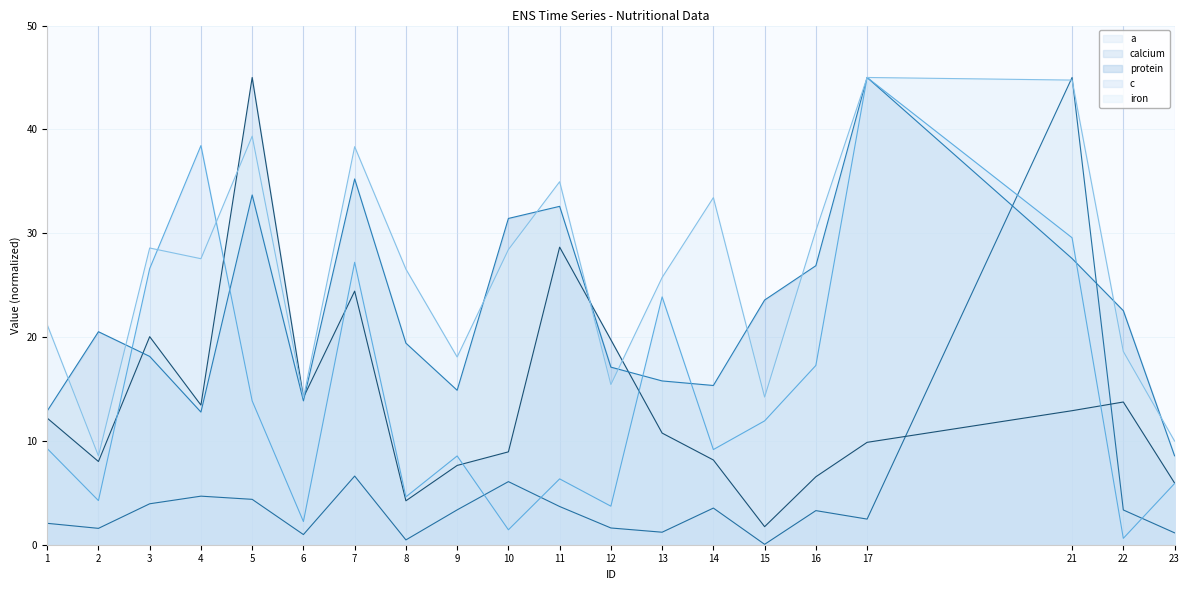

The value of calcium at 4 is 13.4. True or false?

True